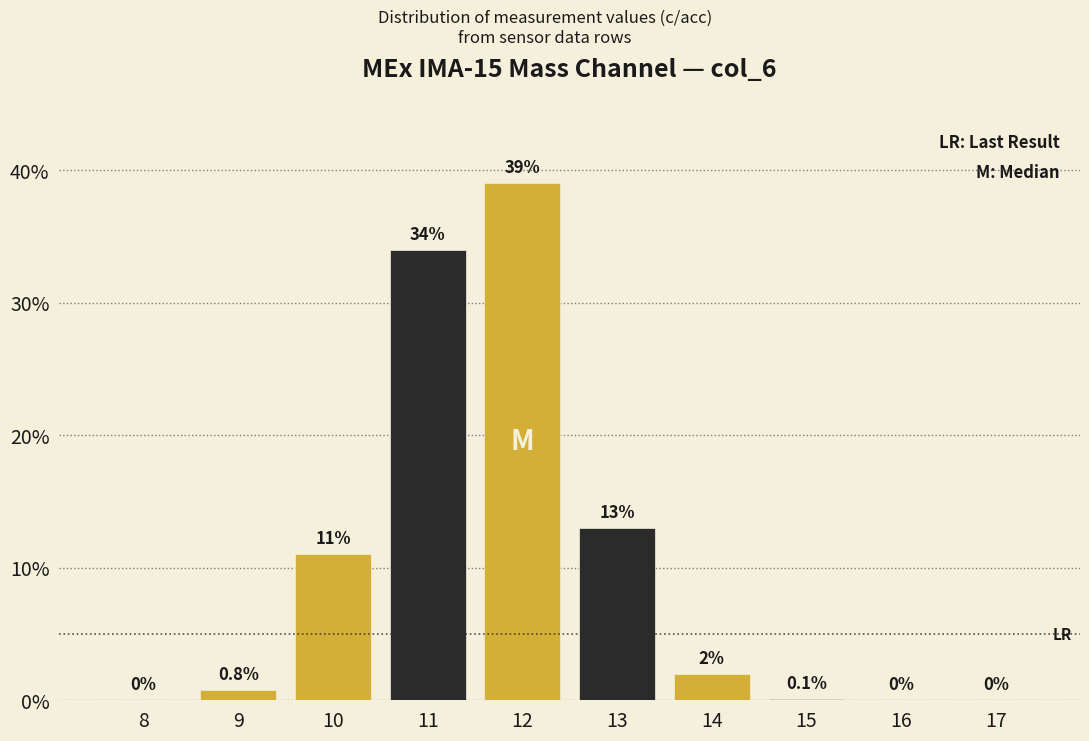

Reading left to right, extract all data points from this chart.

8=0.0	9=0.8	10=11.0	11=34.0	12=39.0	13=13.0	14=2.0	15=0.1	16=0.0	17=0.0